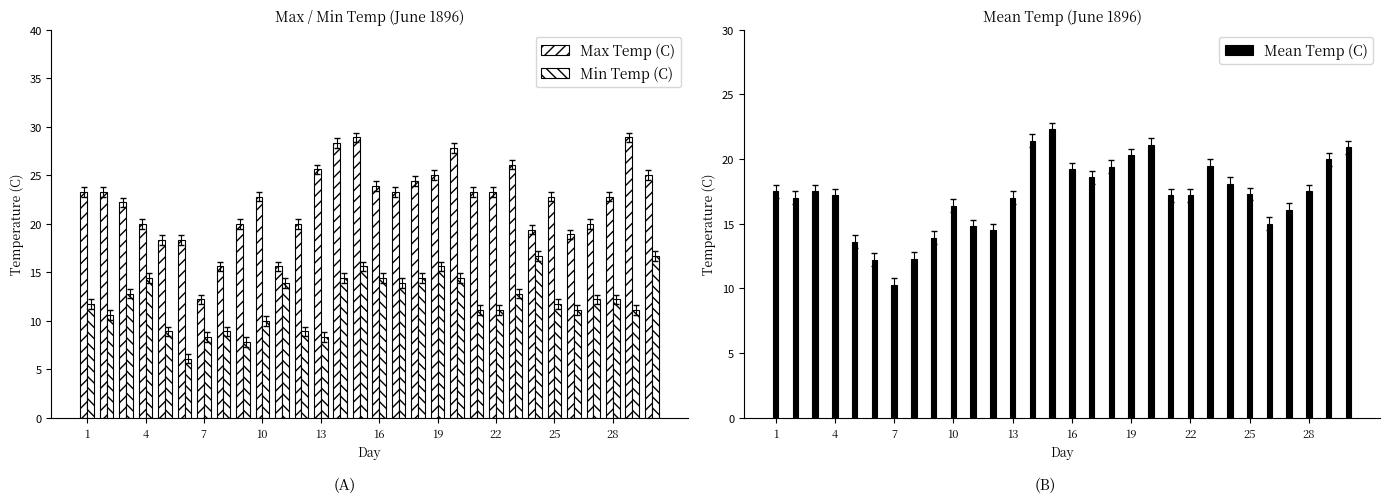

What is the average value of the Max Temp (C) series?

22.3